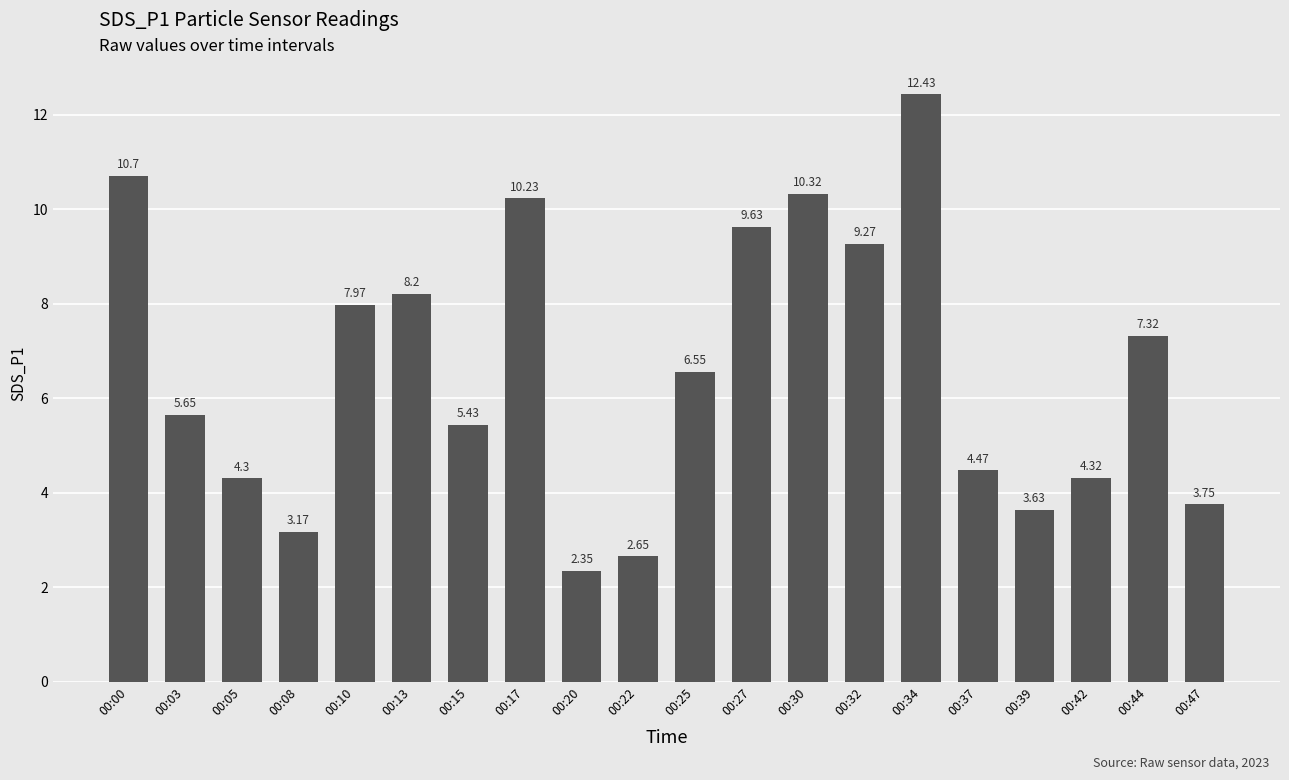

Which category has the lowest value across all series?

00:20